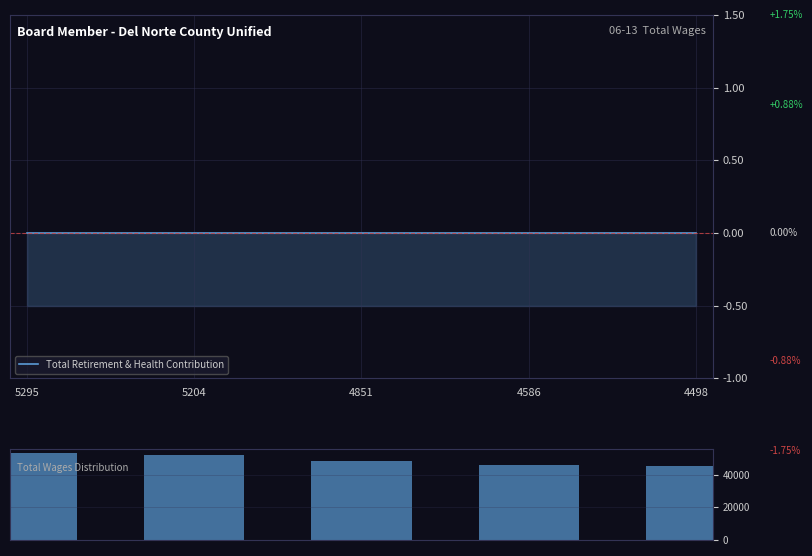

At which category is the sum across all series the highest?

5295